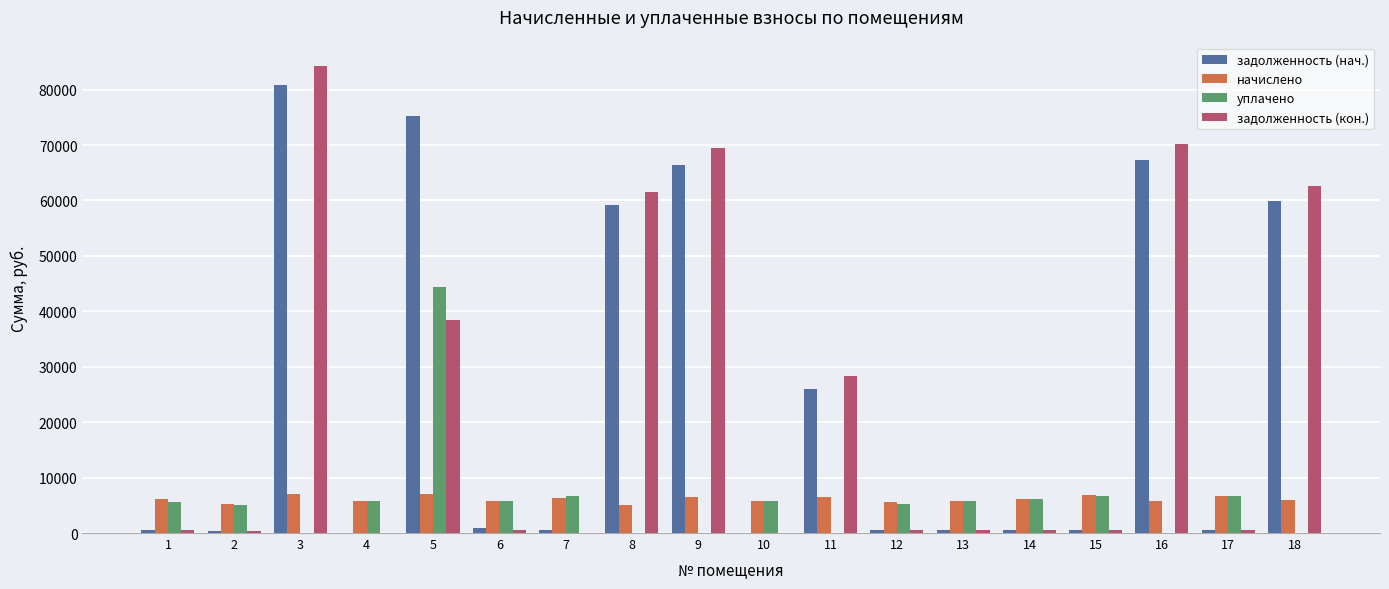

What is the sum of all уплачено values?

109623.8